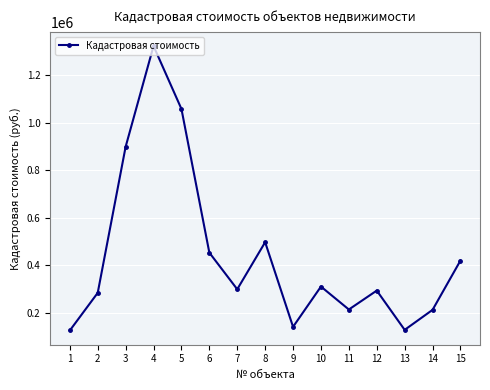

What value does the data have at 7?

299001.2